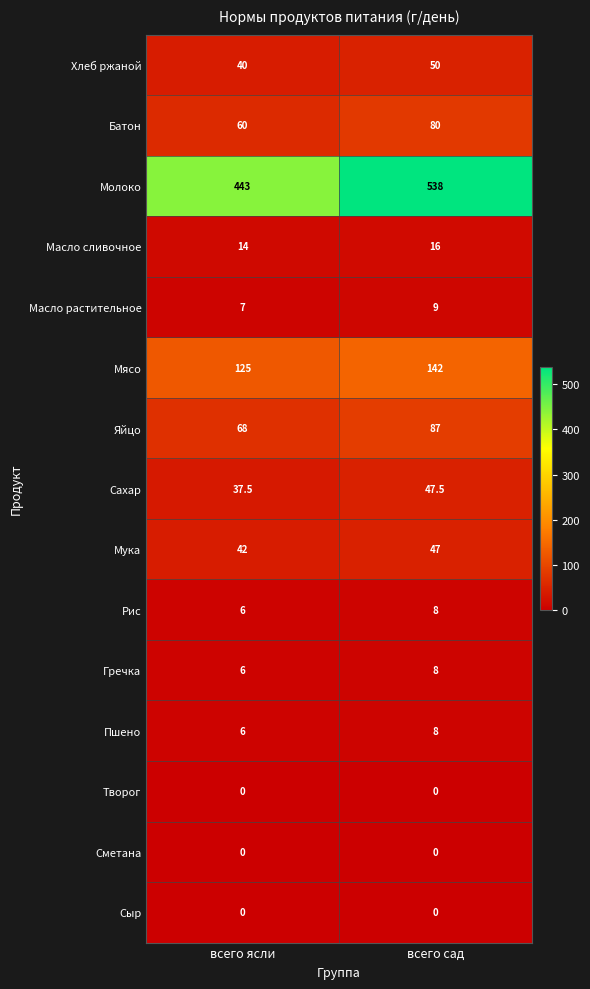

Which series has the widest spread of values?

Молоко